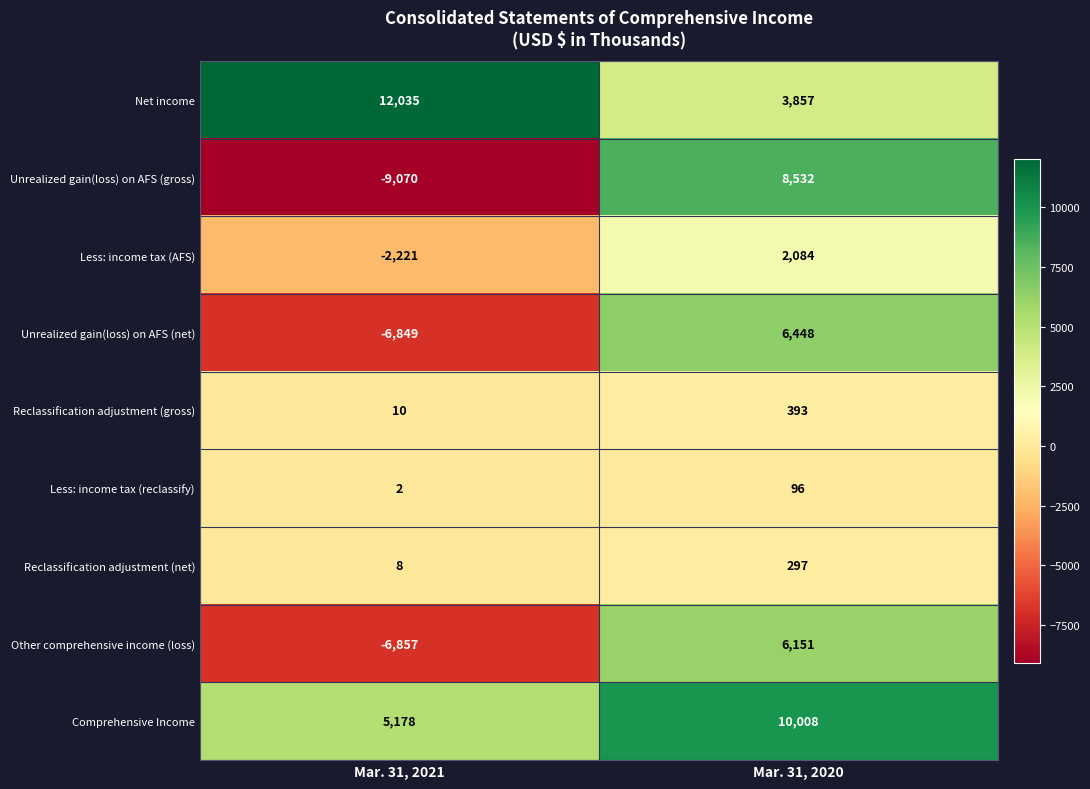

What is the maximum value shown in the chart?

12035